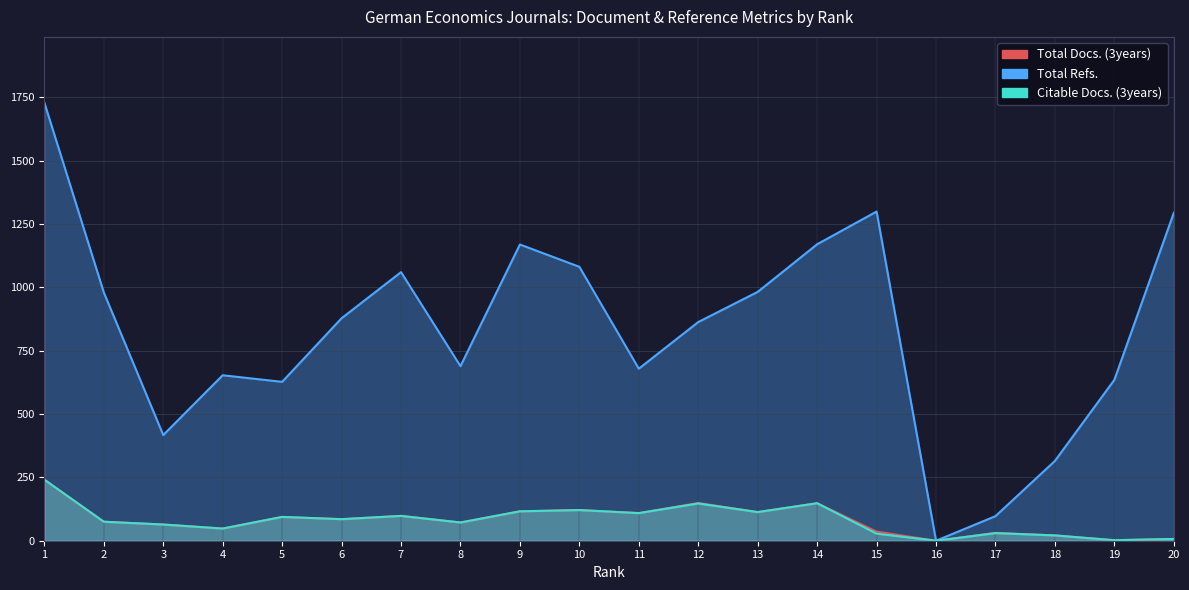

What is the sum of the Total Docs. (3years) values at 16 and 8?

72